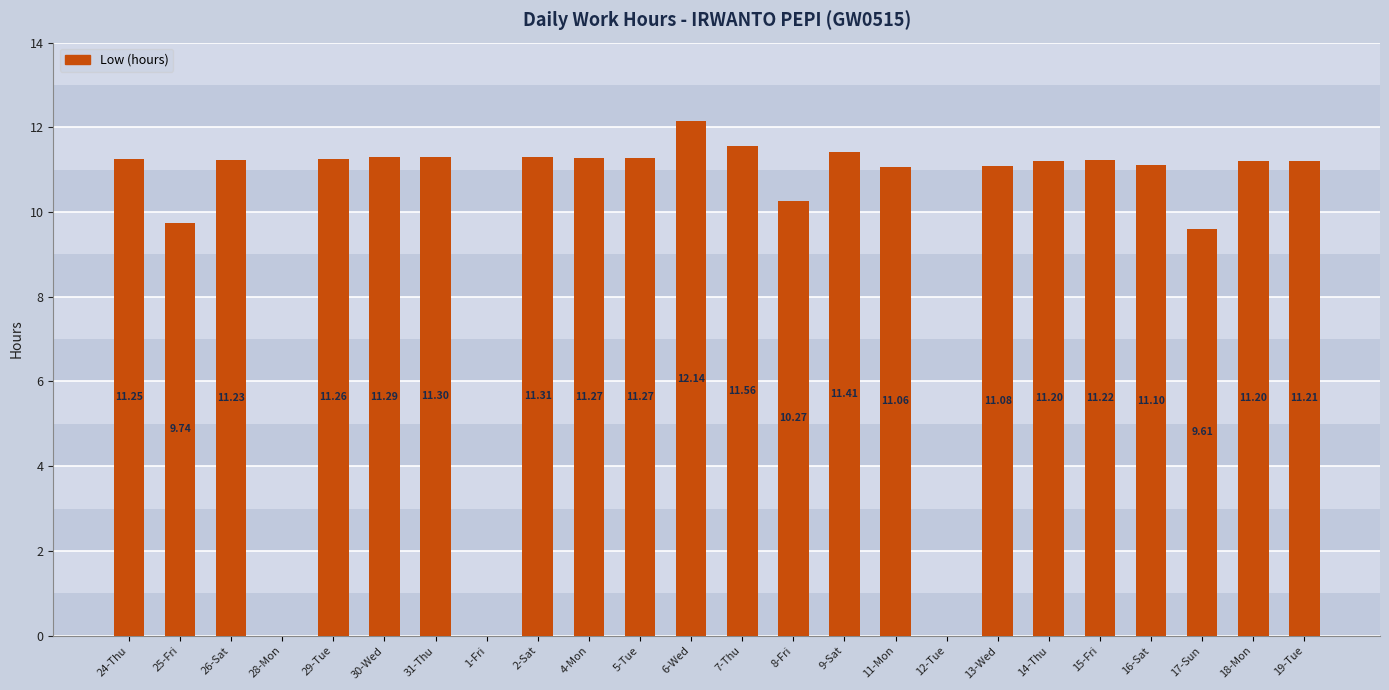

Which has a higher value, 12-Tue or 15-Fri?

15-Fri